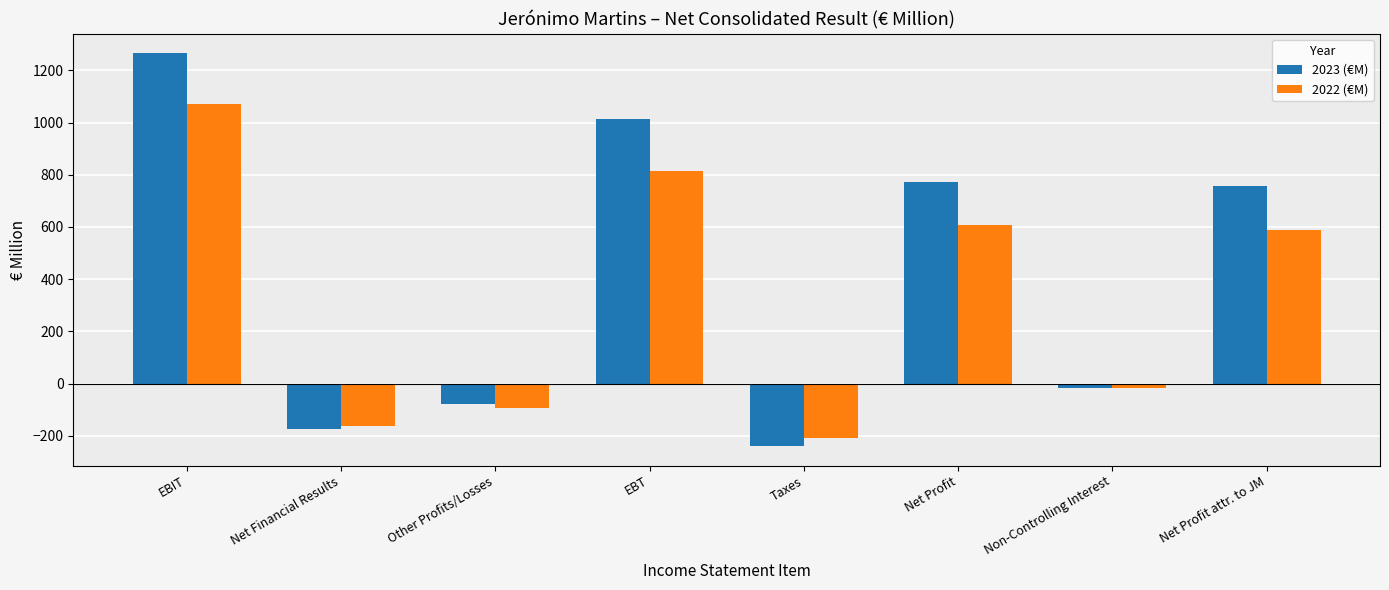

Between Taxes and Non-Controlling Interest, which series saw the biggest shift?

2023 (€M)